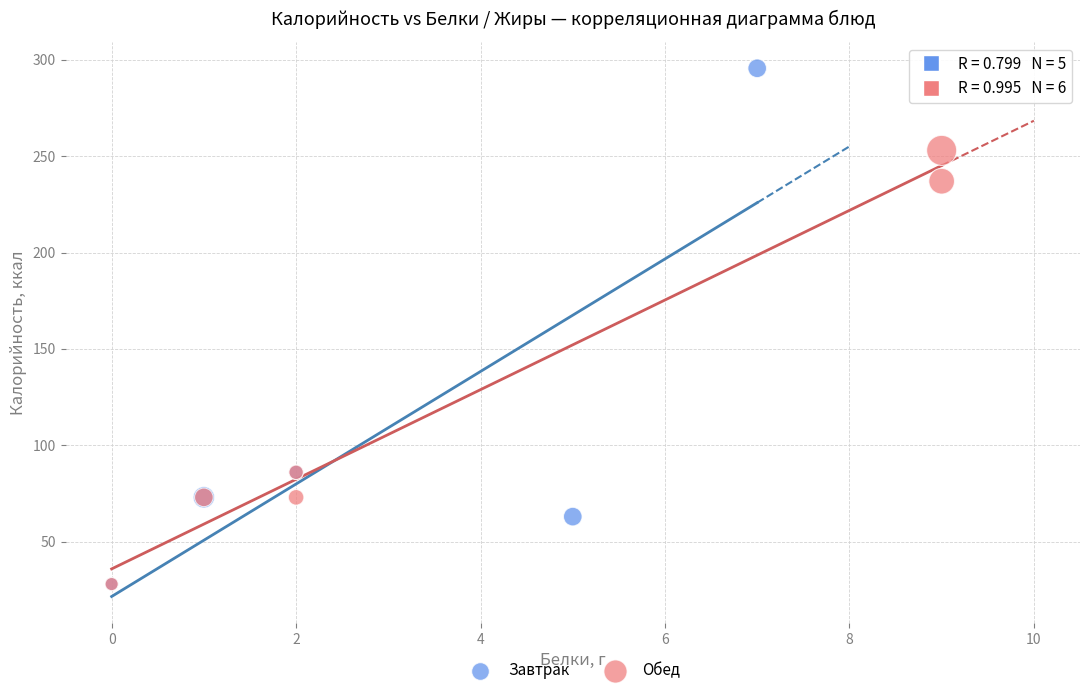

Which series reaches the maximum Y coordinate?

Завтрак